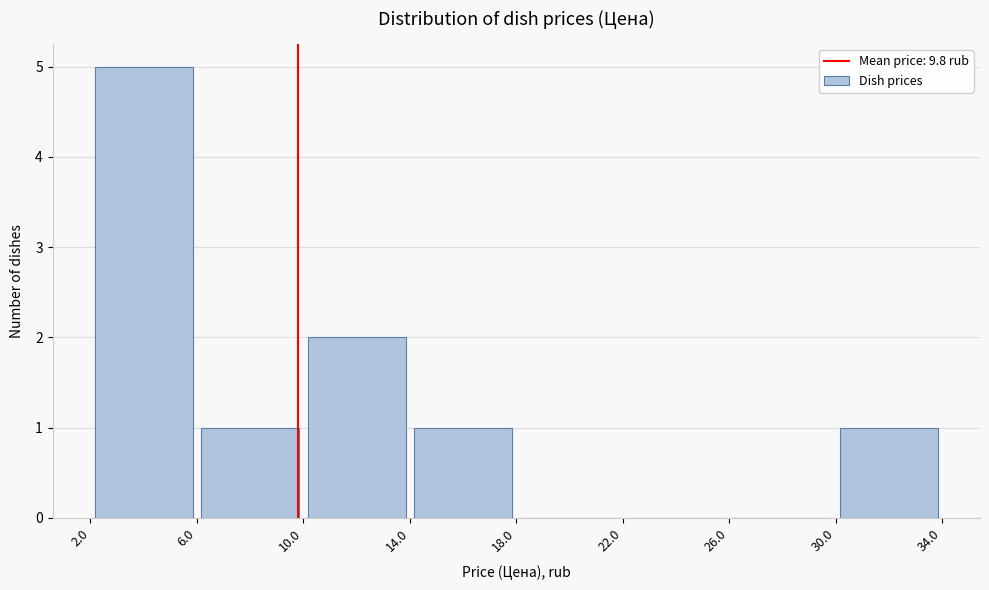

Reading left to right, list every bar in this chart as the range it spans on the x-axis followed by its height. The values are not printed on the chart, so give them approximately, as read against the axis.

2.0 to 6.0: 5
6.0 to 10.0: 1
10.0 to 14.0: 2
14.0 to 18.0: 1
18.0 to 22.0: 0
22.0 to 26.0: 0
26.0 to 30.0: 0
30.0 to 34.0: 1